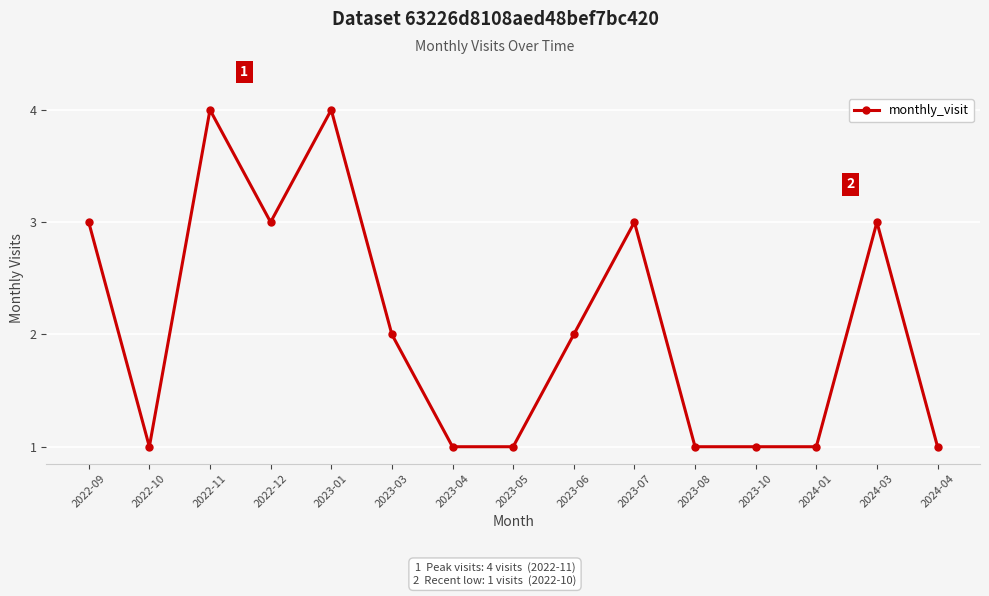

At which label does the data first exceed 2?

2022-09